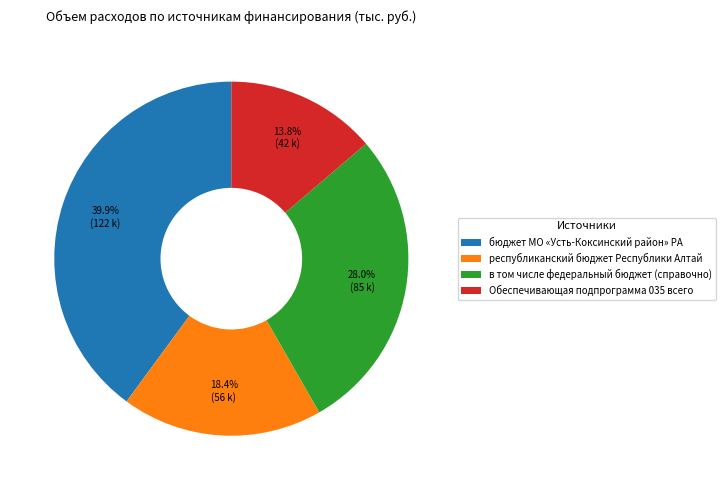

Approximately how many times larger is the value at бюджет МО «Усть-Коксинский район» РА compared to в том числе федеральный бюджет (справочно)?

1.4